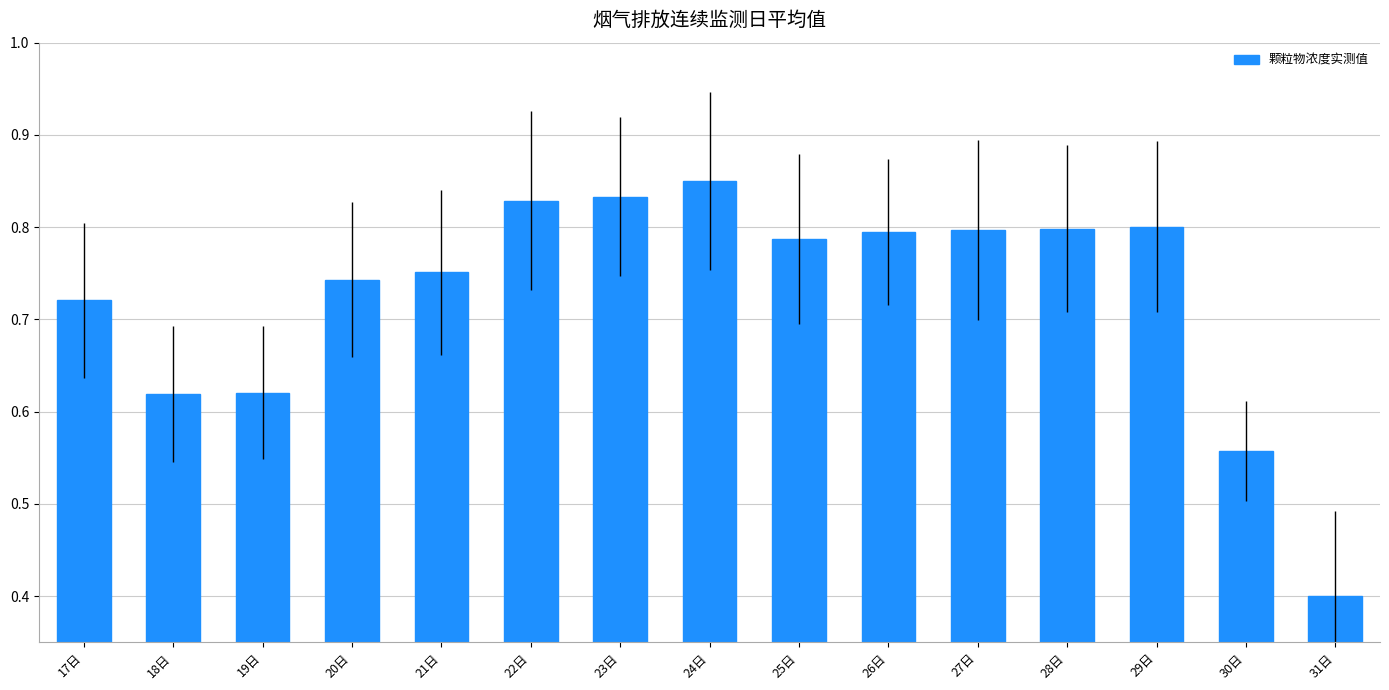

Where is the data nearest to the value 0?

31日